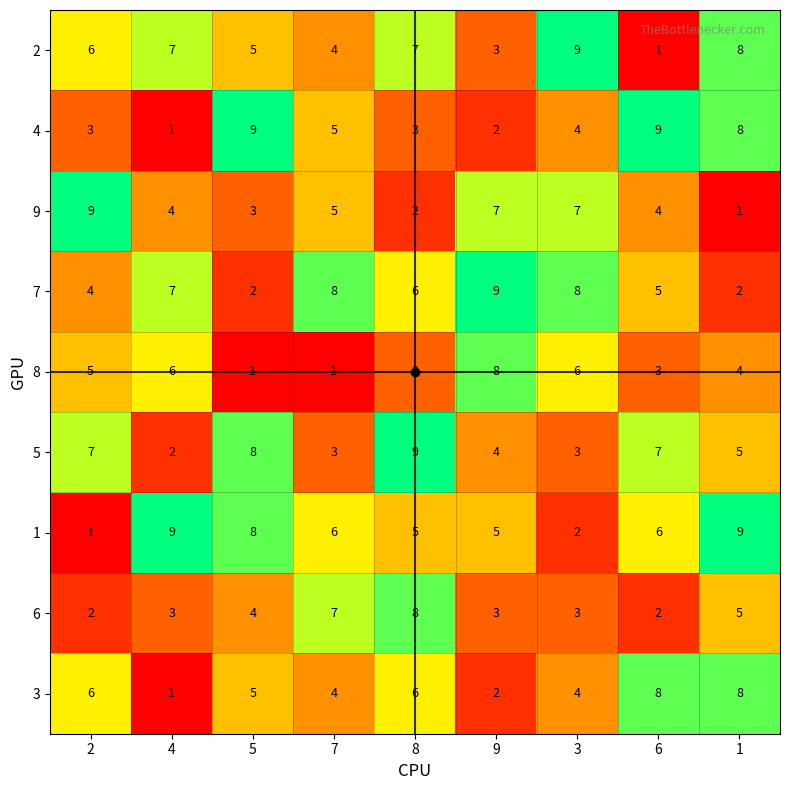

What is the sum of the 7 values at 4 and 7?

15